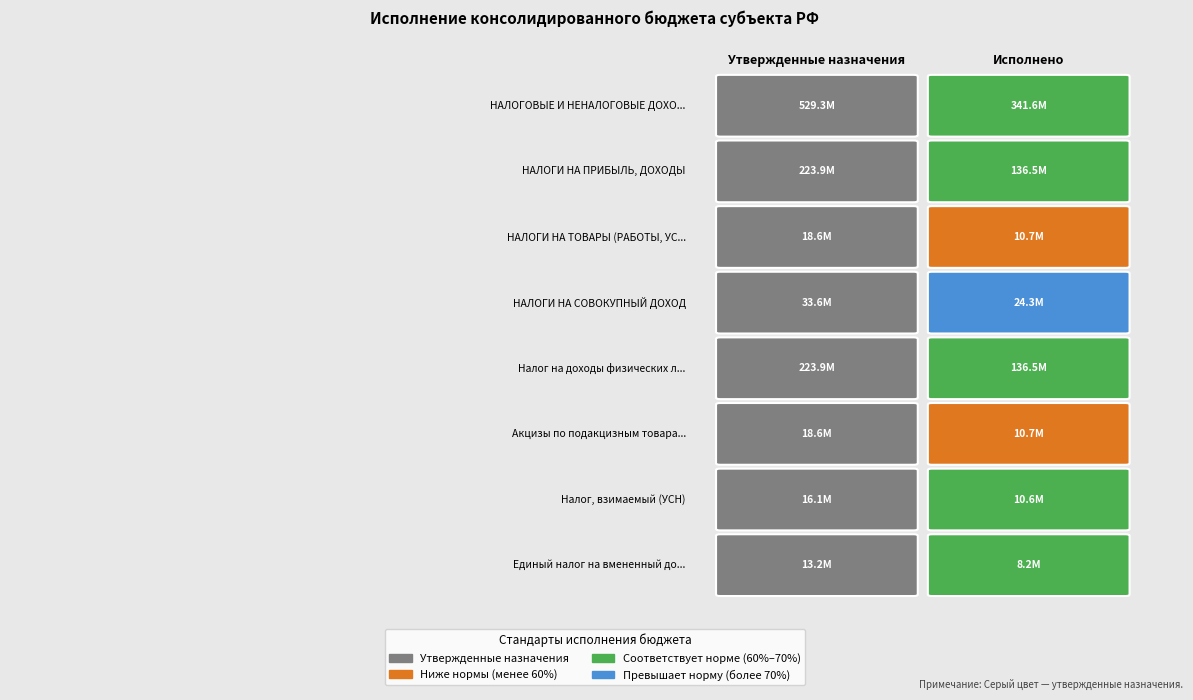

Which category has the highest value in the Налог на доходы физических лиц series?

Утвержденные назначения